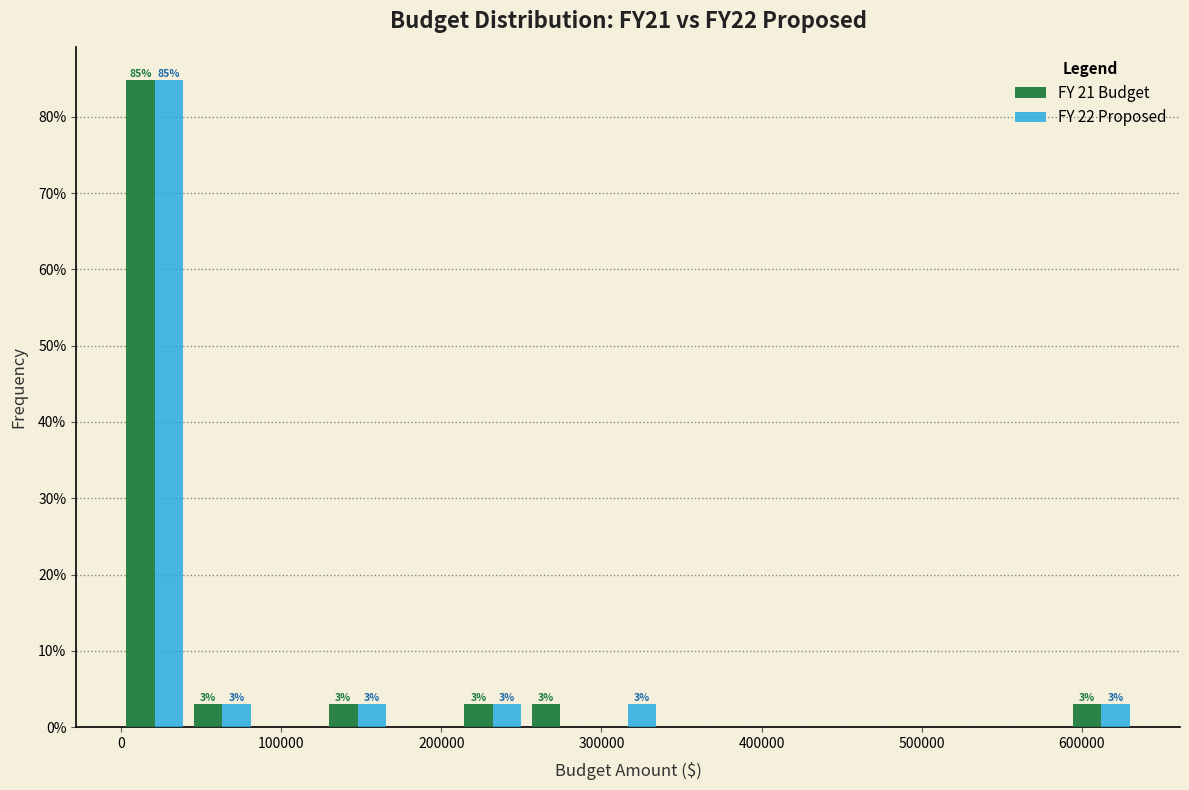

In the FY 22 Proposed series, which range on the x-axis has the tallest bar?

0 to 40000